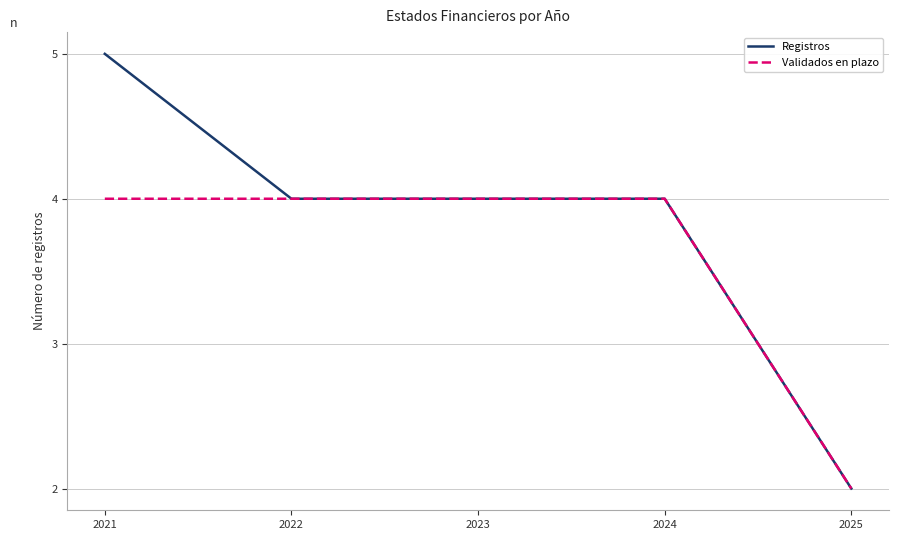

Rank the series at 2021 from highest to lowest value.

Registros, Validados en plazo